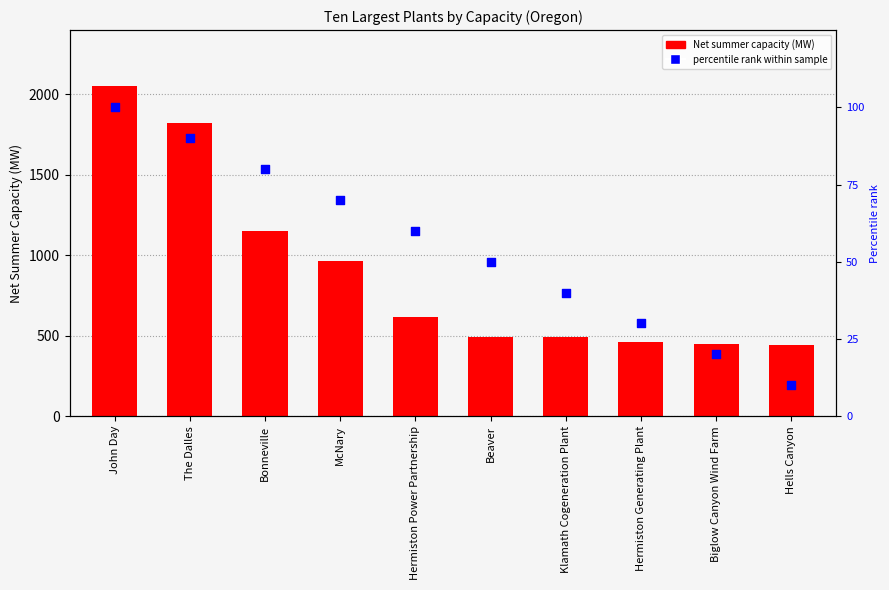

Which series has the widest spread of Y values?

Net summer capacity (MW)